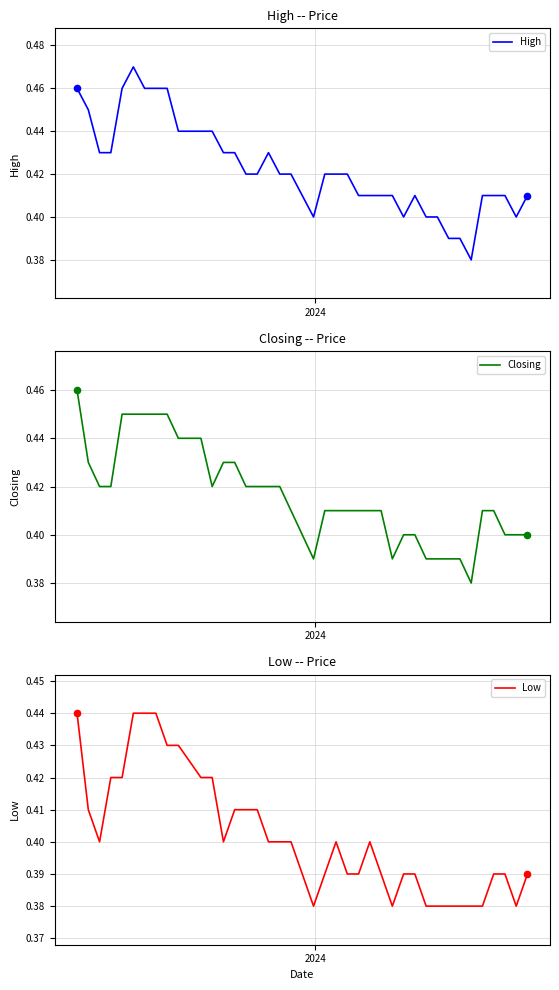

Which series reaches the minimum Y coordinate?

High